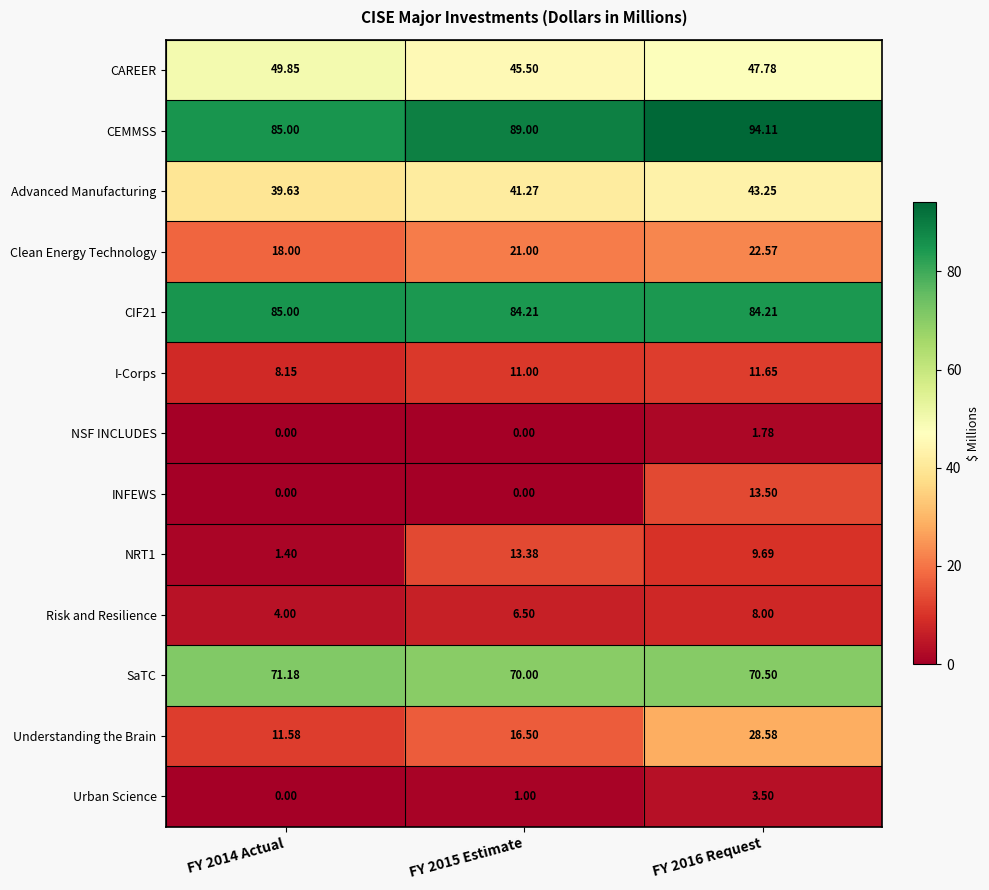

At how many categories does at least one series exceed 65?

3